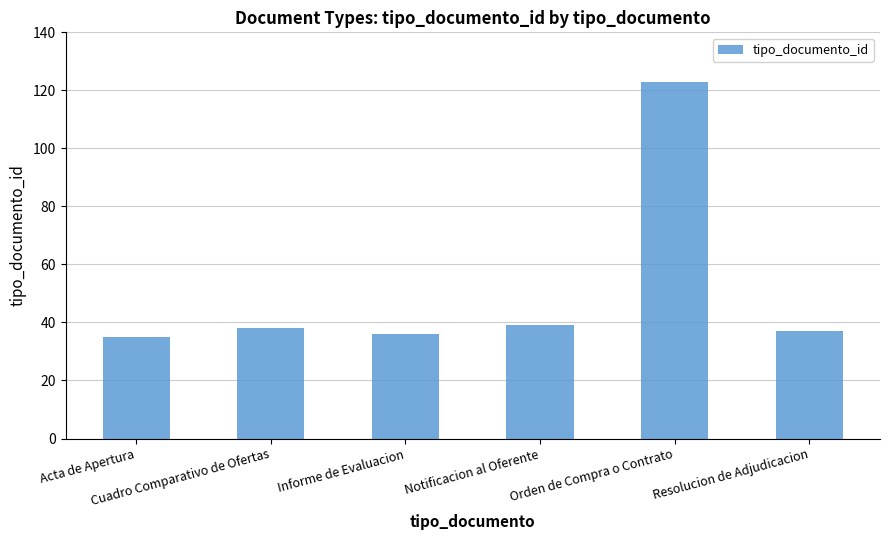

The value at Resolucion de Adjudicacion is 37. True or false?

True